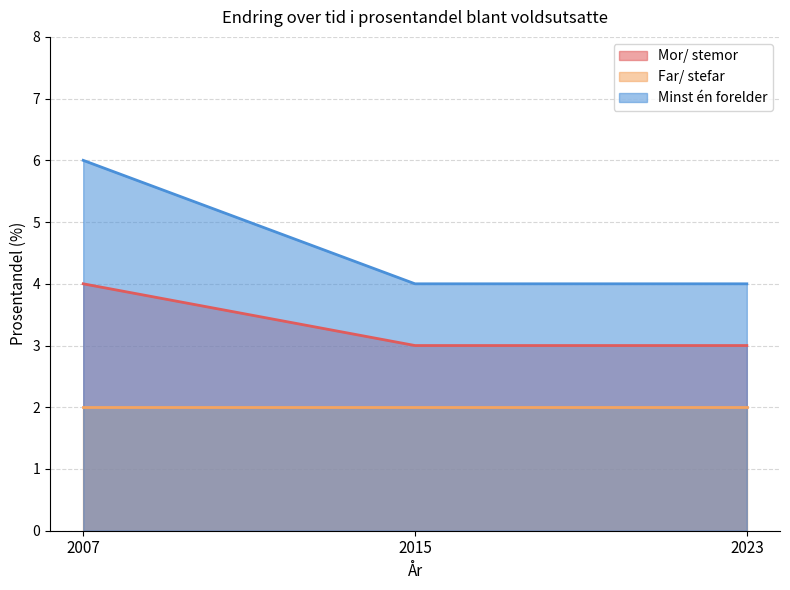

Does the chart have visible grid lines?

Yes